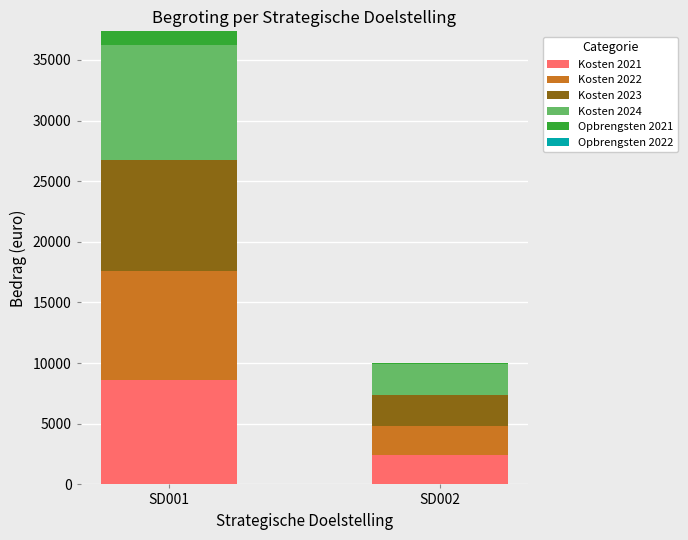

What is the highest value of the Kosten 2021 series?

8600.0